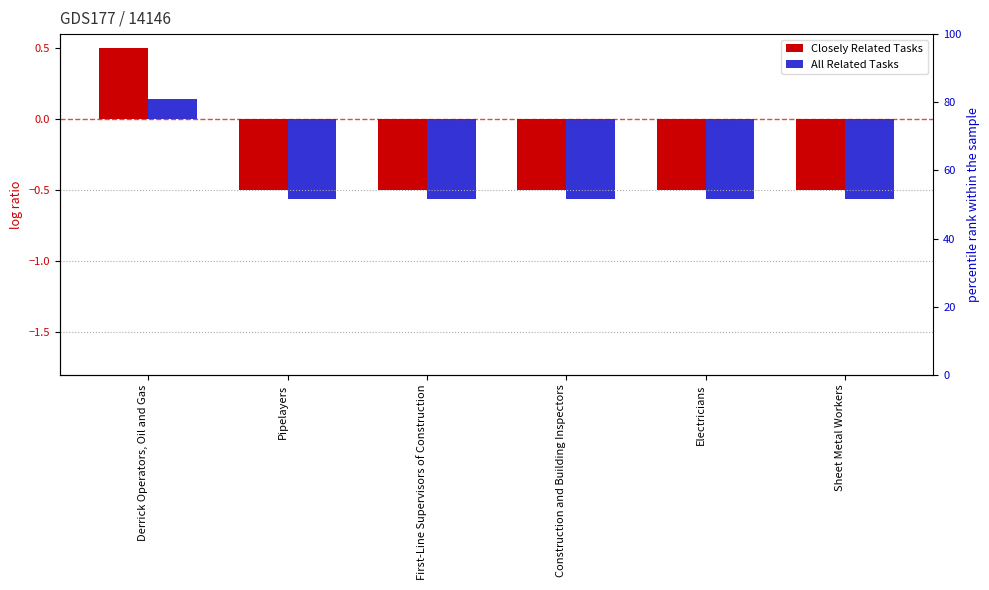

Is it true that Closely Related Tasks equals -0.7 at Sheet Metal Workers?

False